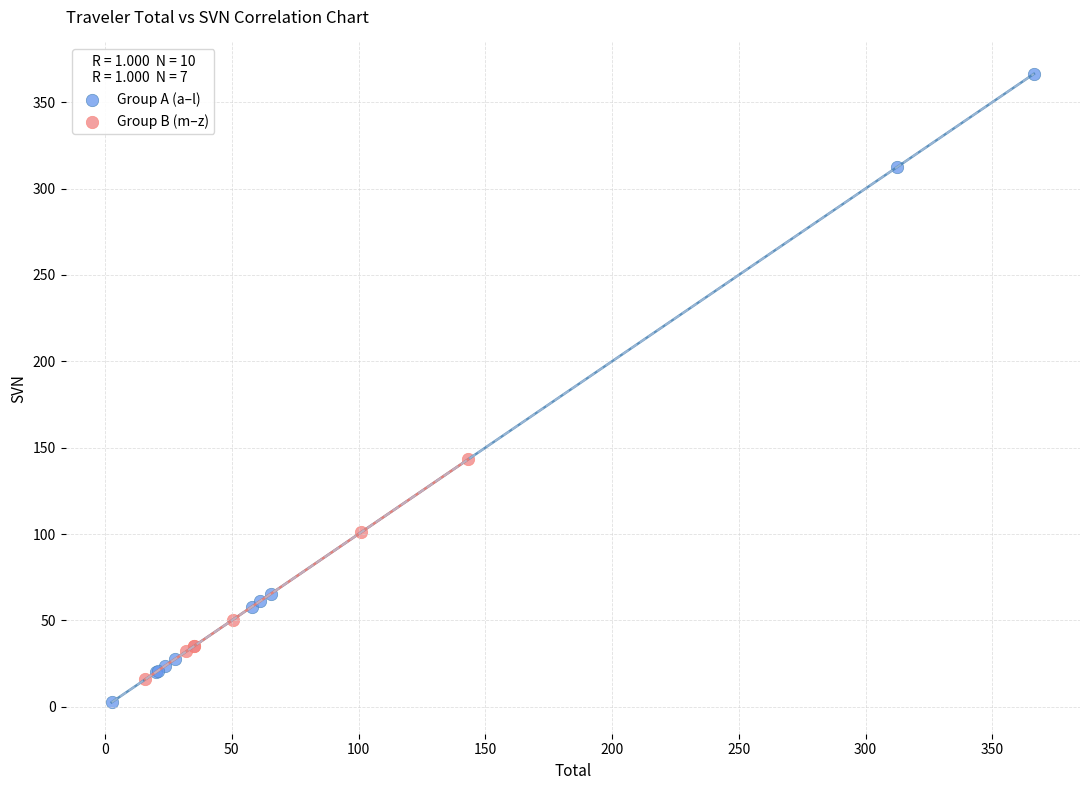

Which series reaches the maximum Y coordinate?

Group A (a–l)